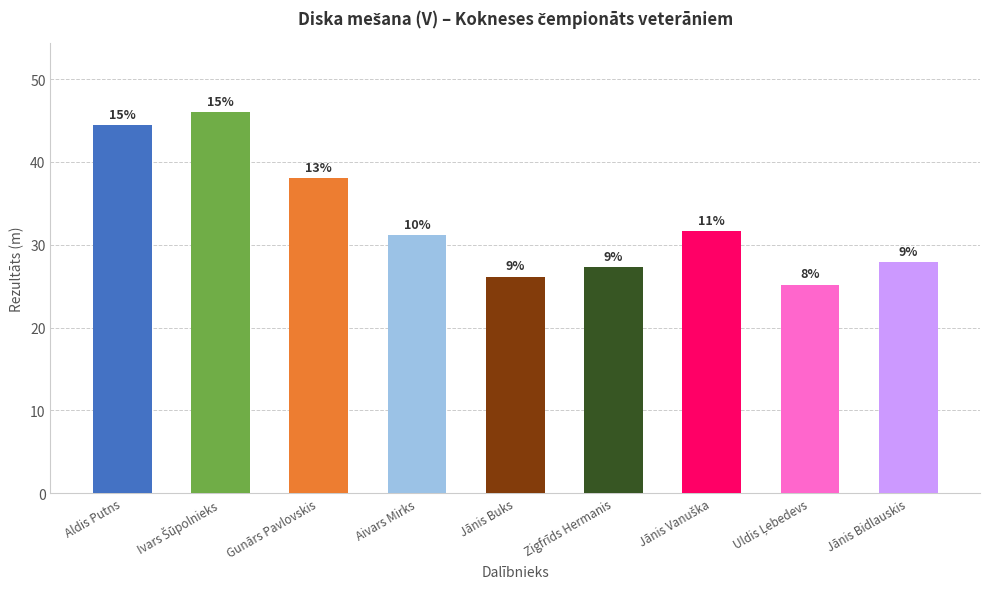

What is the maximum value shown in the chart?

46.0